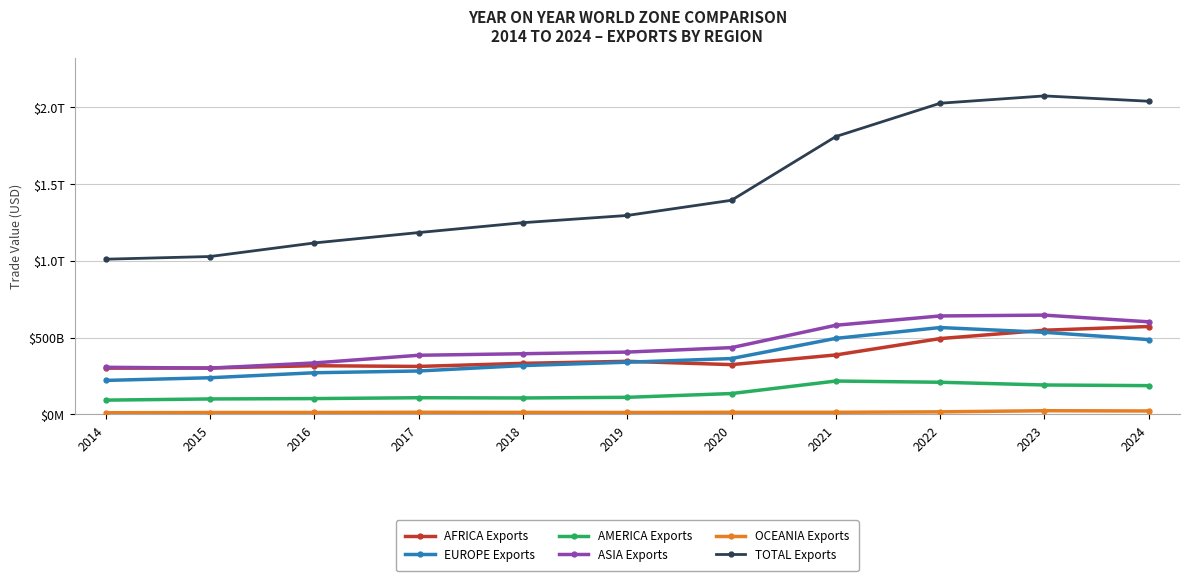

Does the chart have visible grid lines?

Yes